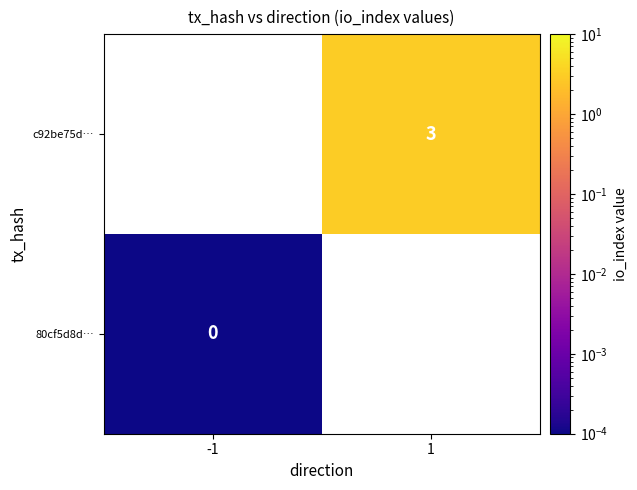

List the series in order of their peak value, highest first.

80cf5d8d…, c92be75d…